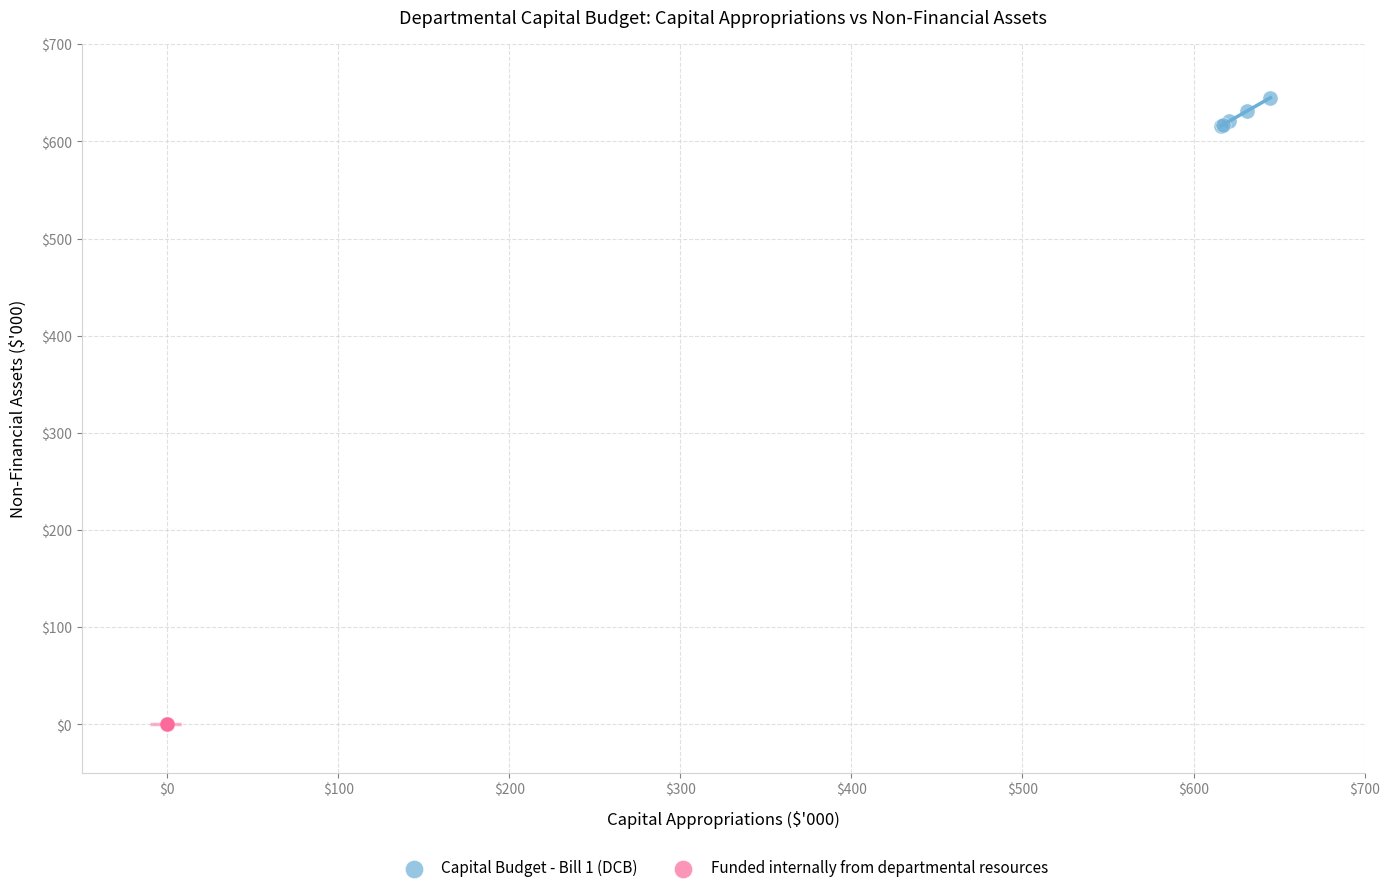

Which series contains the lowest Y value?

Funded internally from departmental resources